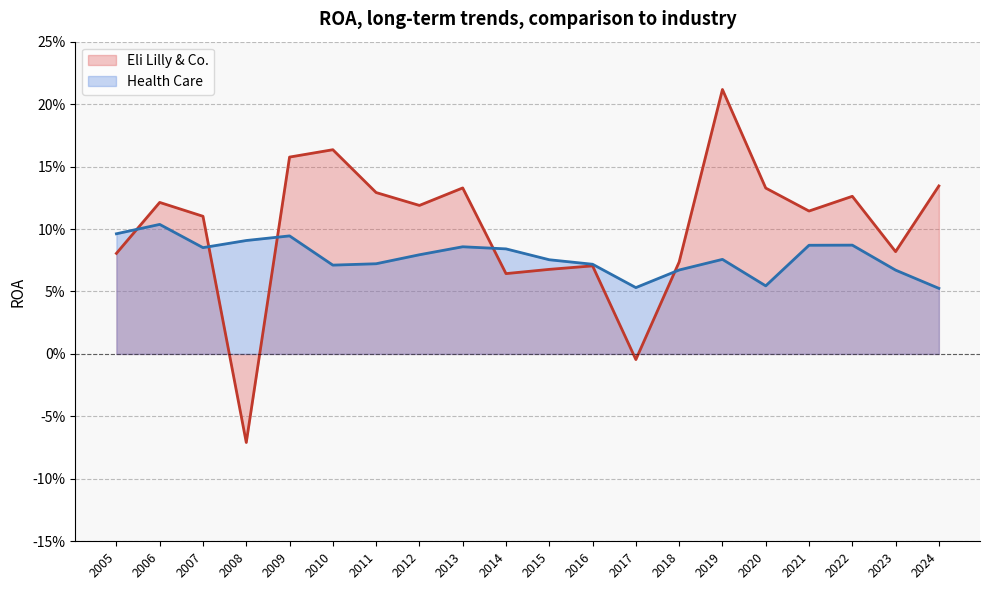

List the labels in order of Health Care value, smallest first.

2024, 2017, 2020, 2023, 2018, 2010, 2016, 2011, 2015, 2019, 2012, 2014, 2007, 2013, 2021, 2022, 2008, 2009, 2005, 2006